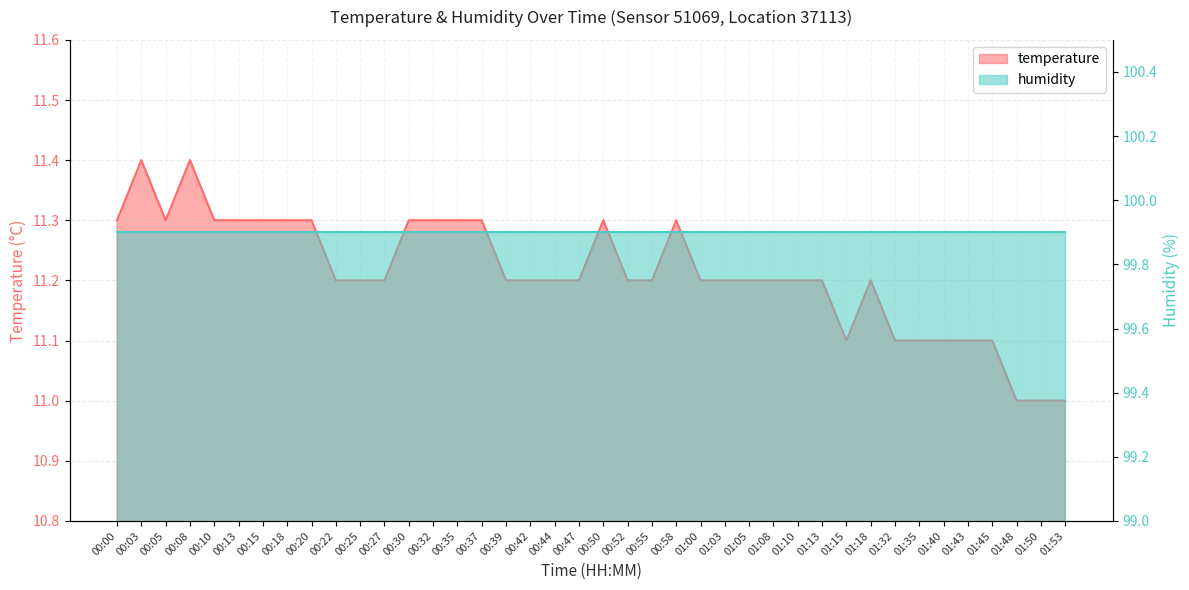

Which category has the lowest value across all series?

01:48